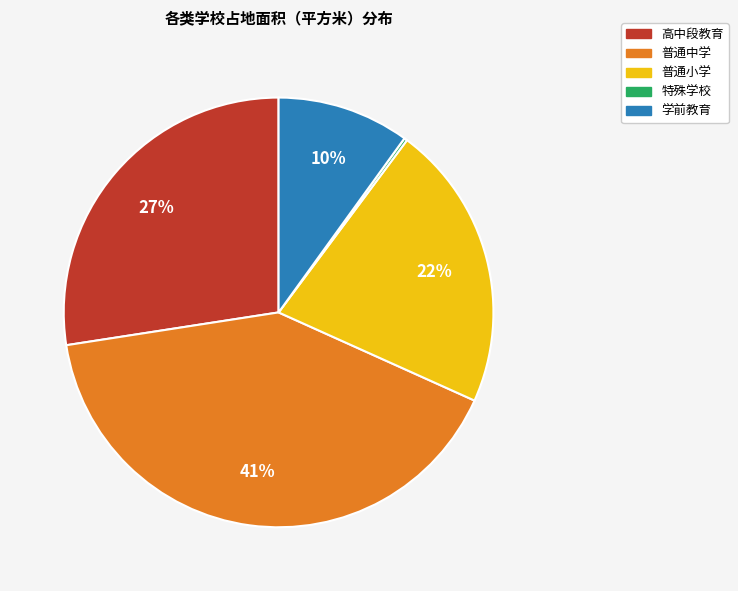

Is there a majority slice in this chart?

No